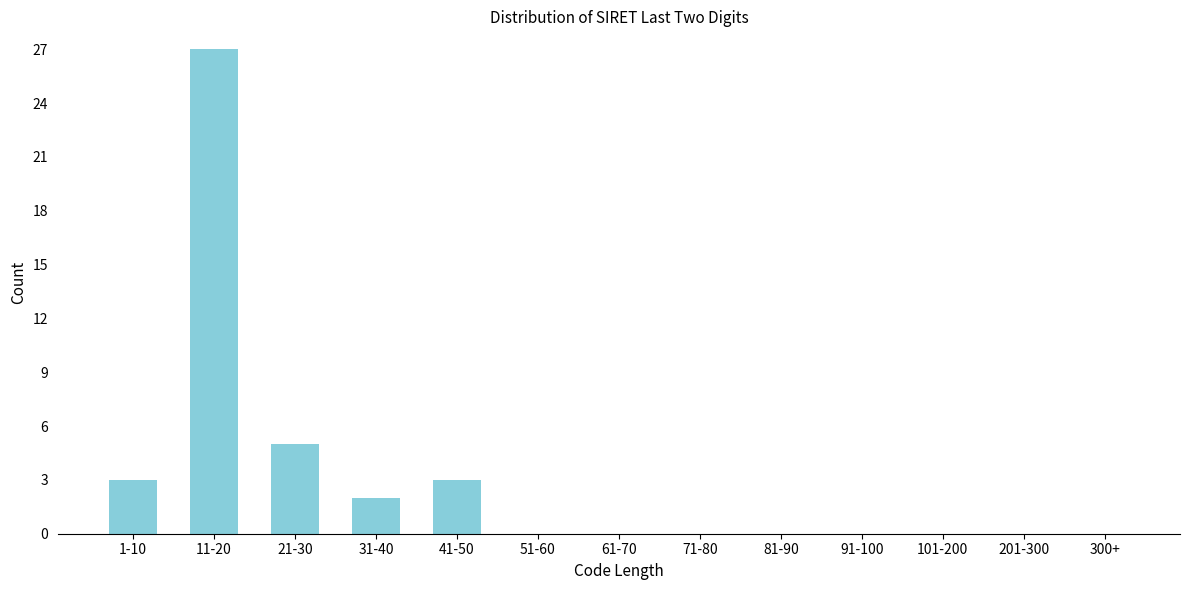

Reading right to left, list all the values displayed in this chart.

300+=0	201-300=0	101-200=0	91-100=0	81-90=0	71-80=0	61-70=0	51-60=0	41-50=3	31-40=2	21-30=5	11-20=27	1-10=3